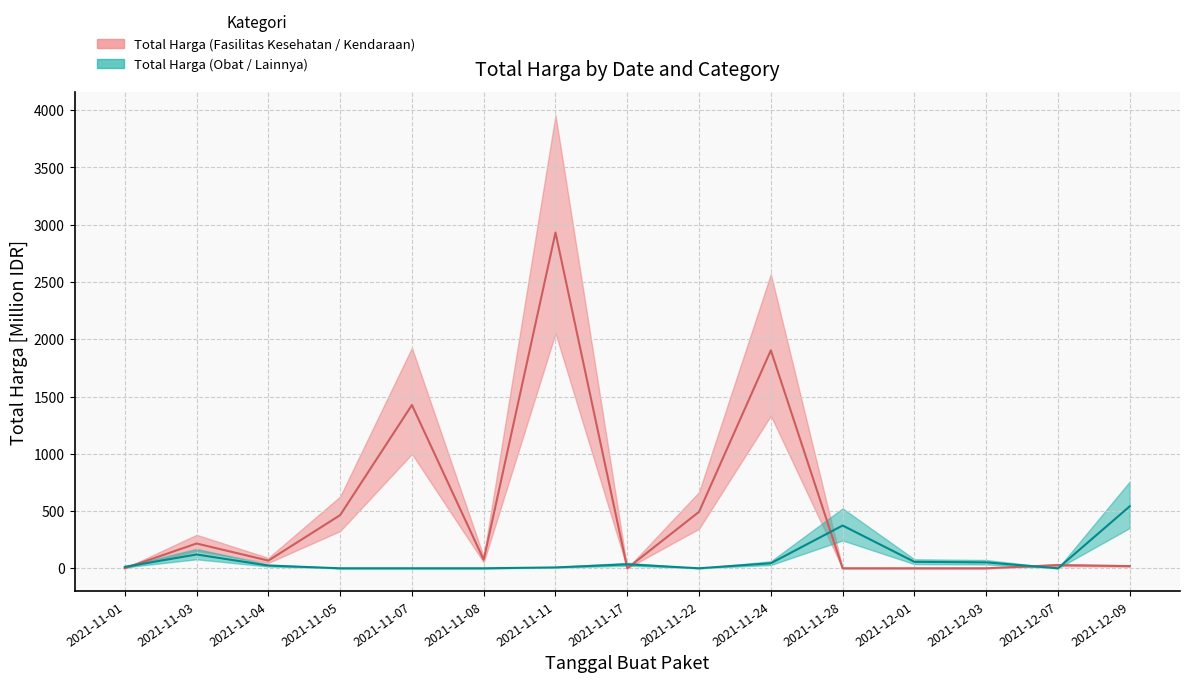

What is the difference between the maximum and minimum values in the Total Harga (Obat / Lainnya) series?

541.1